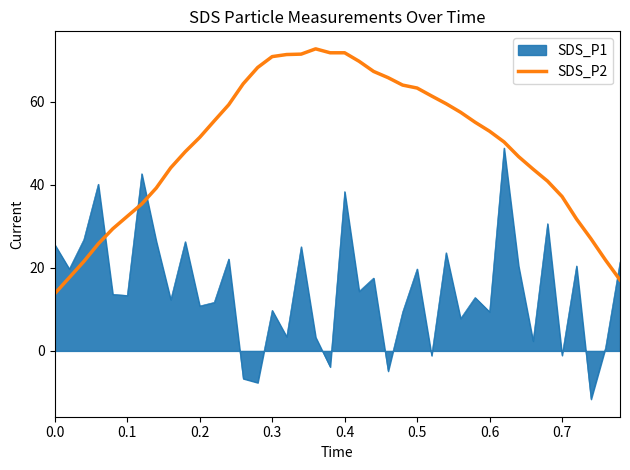

What is the maximum value shown in the chart?

72.7